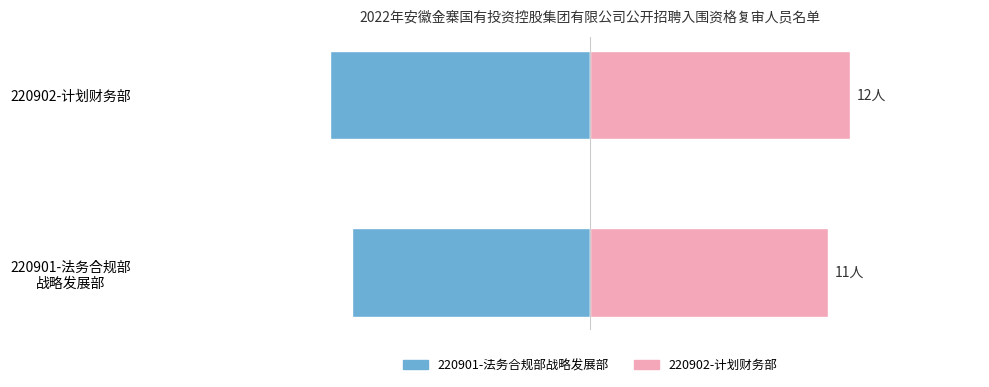

What is the value of the 220901-法务合规部战略发展部 bar at the 1st from the left?

-11